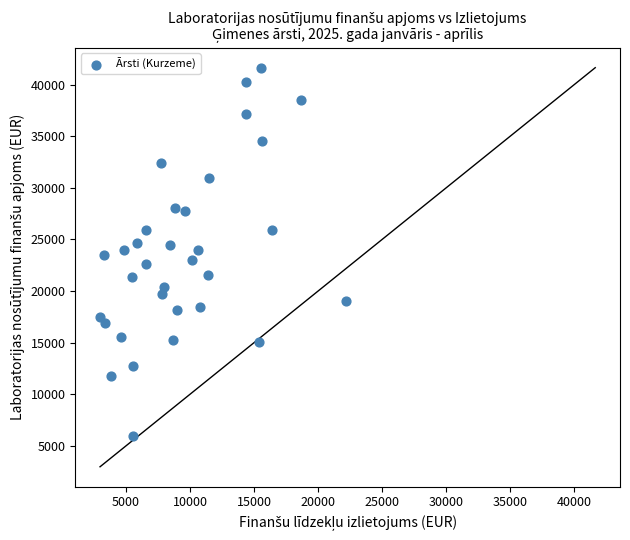

What is the range of Y values (max minus min)?

35667